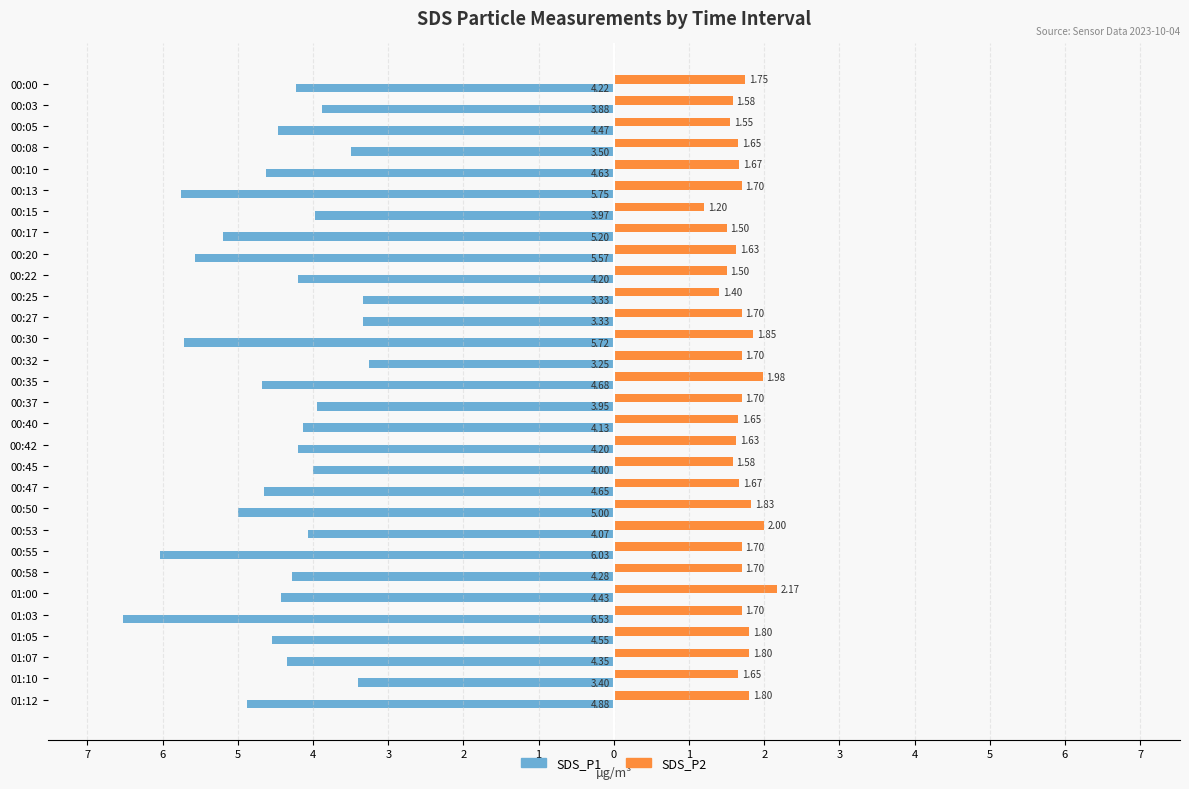

What are all the series names shown in the legend?

SDS_P1, SDS_P2